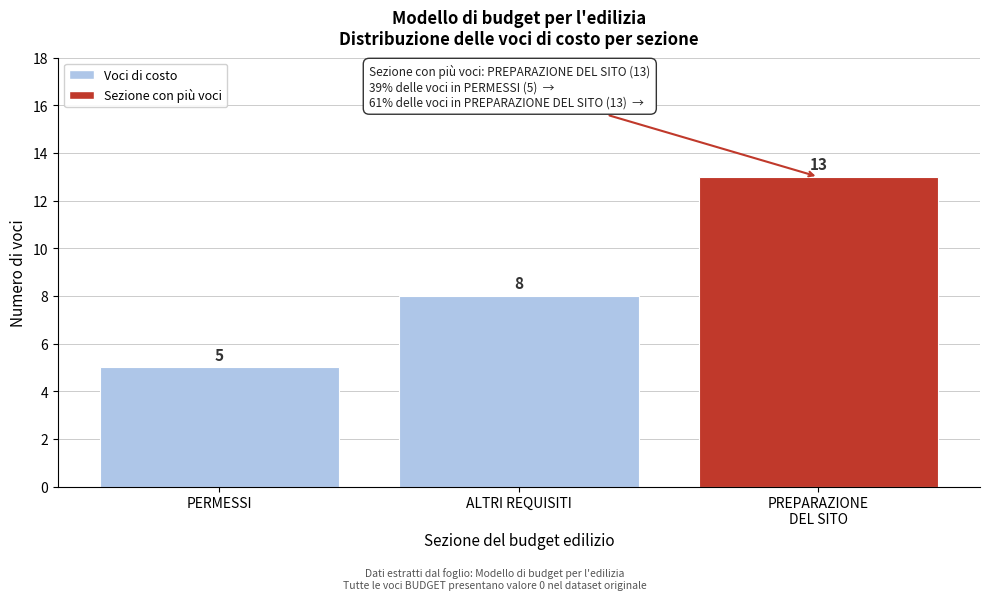

Reading left to right, what are all the values shown in this chart?

5	8	13